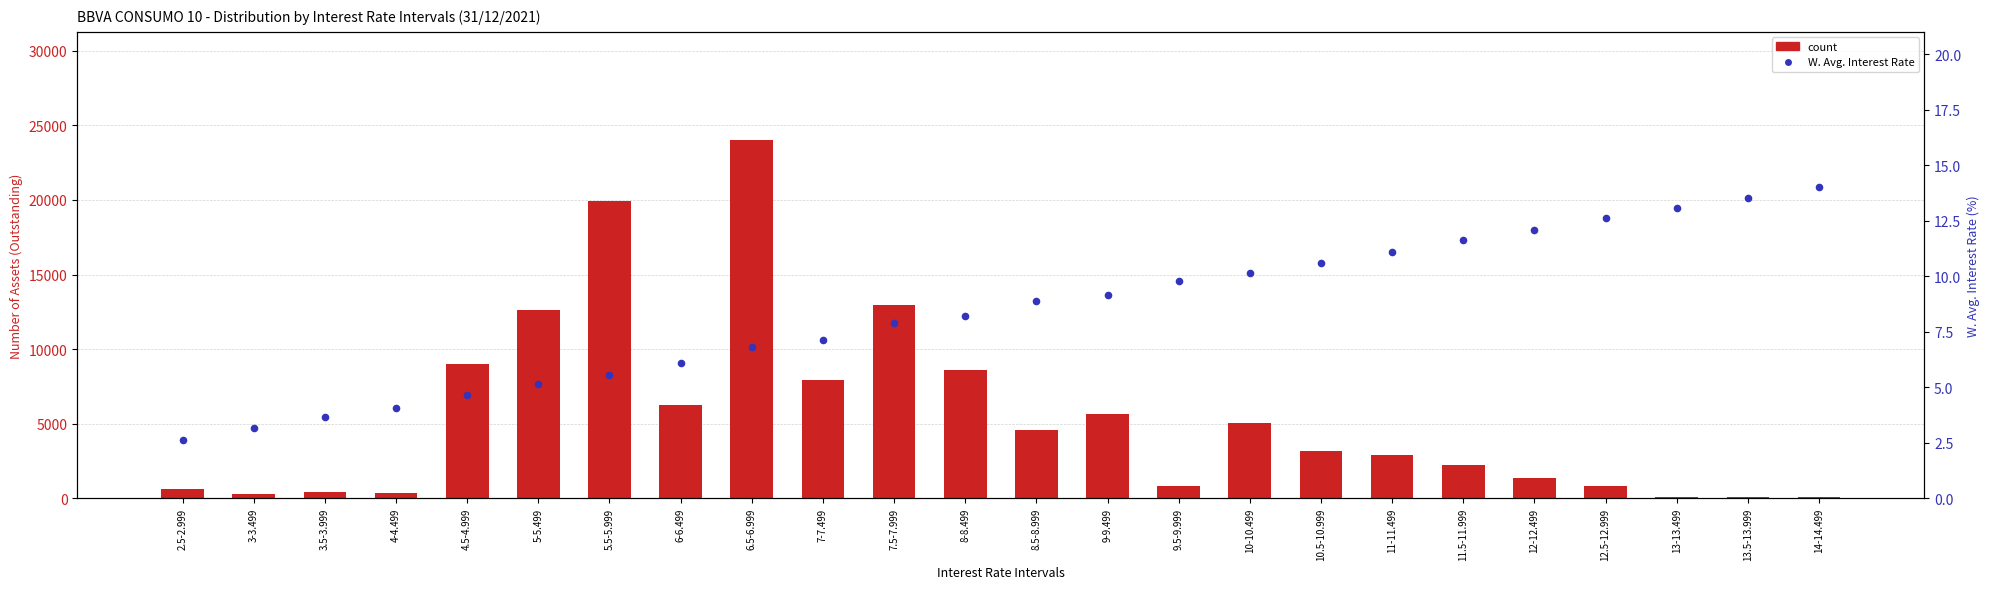

What is the total value across all series at 3-3.499?

325.1